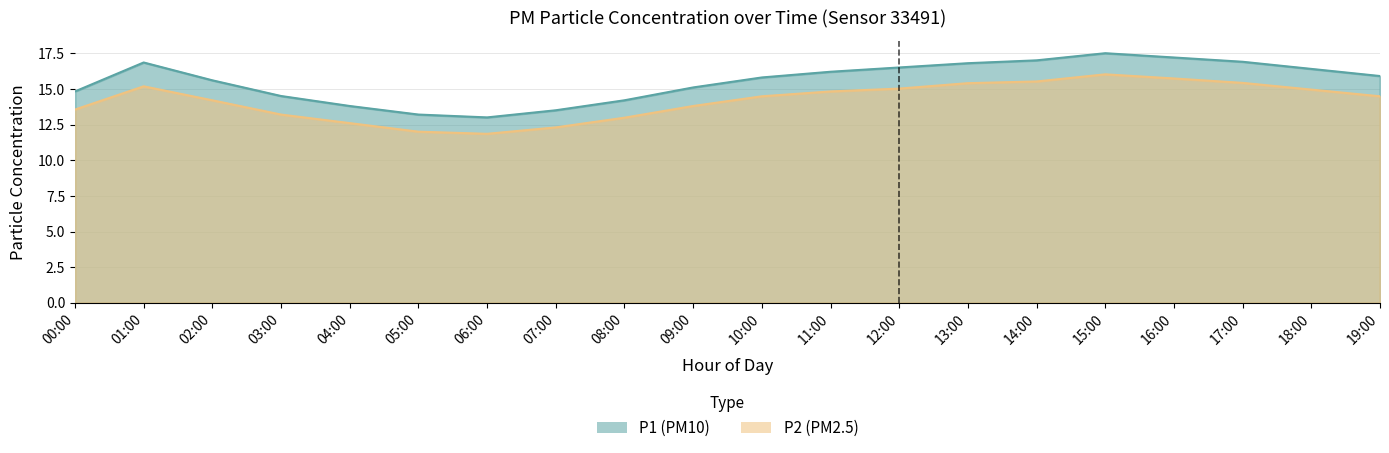

What is the sum of the P1 values at 14:00 and 05:00?

30.2